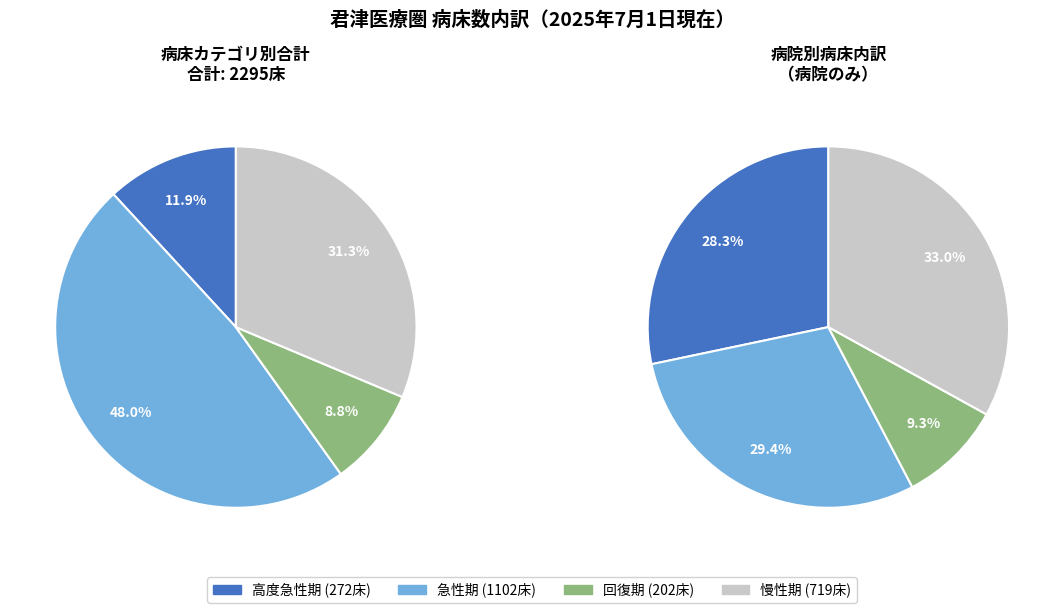

The 1 slice represents 100% of the pie. True or false?

True